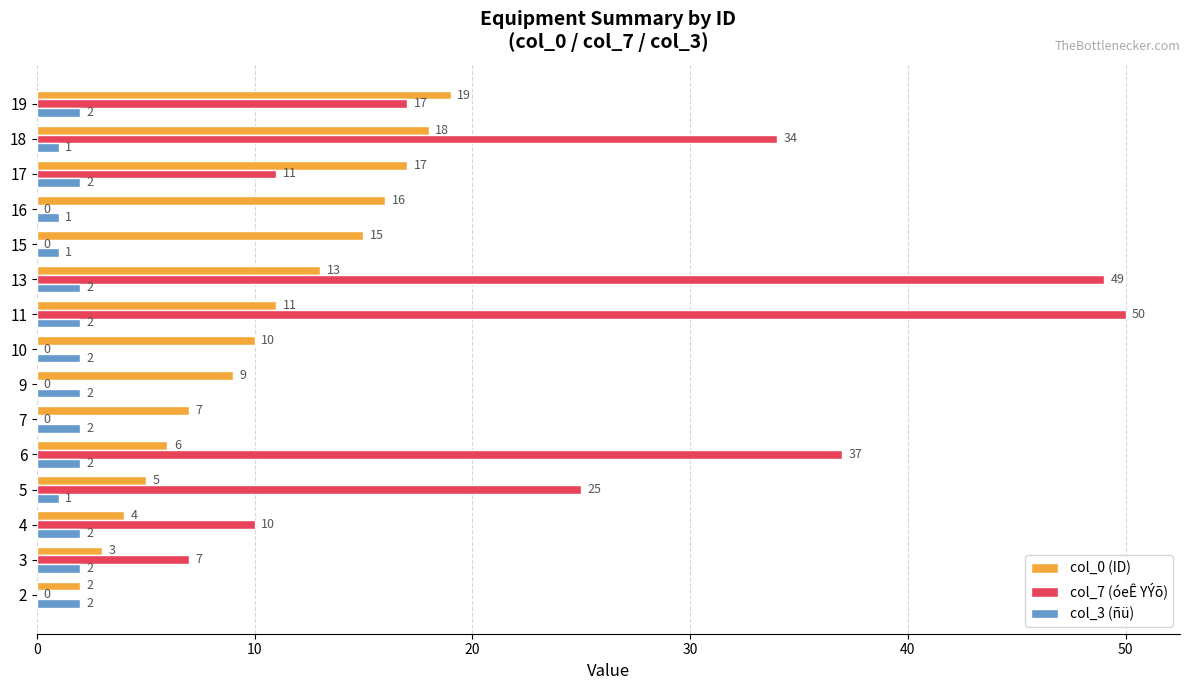

What is the highest value of the col_7 (óeÊ YÝõ) series?

50